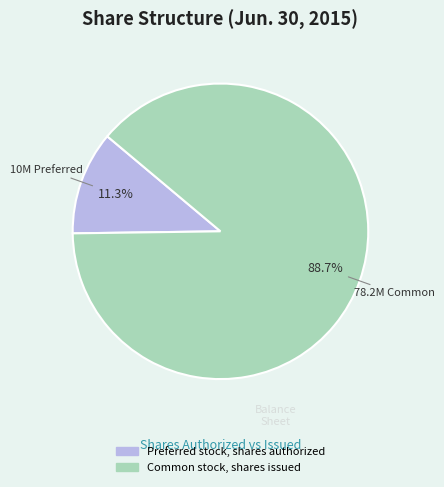

To the nearest percent, what is the combined percentage of Common stock, shares issued and Preferred stock, shares authorized?

100%